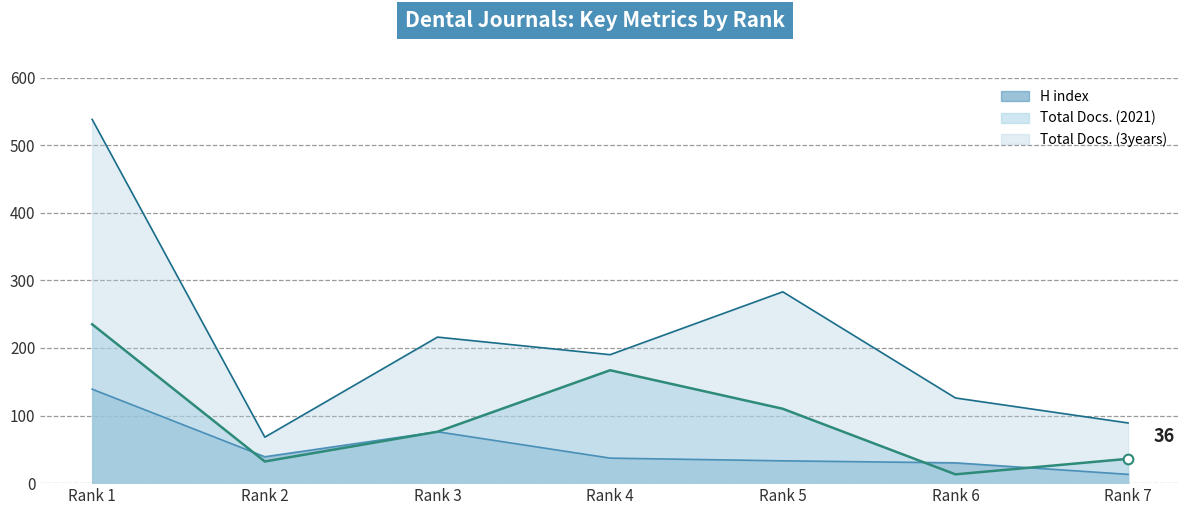

Does the chart display data point markers on the line(s)?

No